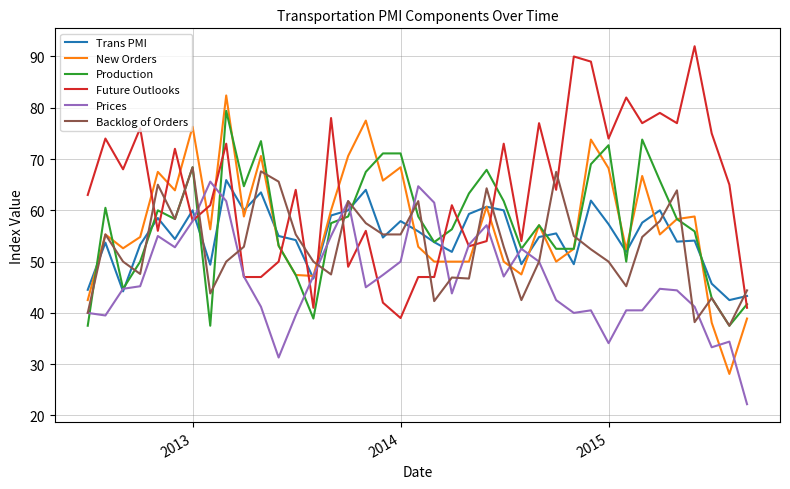

Which series ends up on top after the final intersection of Trans PMI and Future Outlooks?

Trans PMI